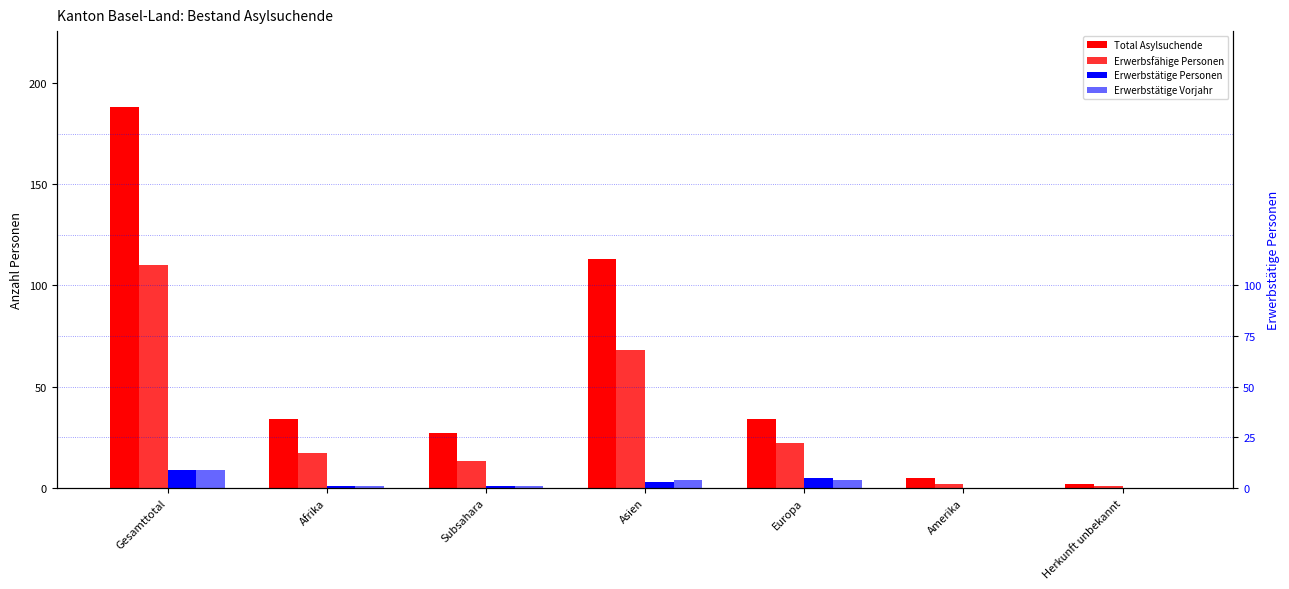

What is the difference between the maximum and minimum values in the Erwerbstätige Vorjahr series?

9